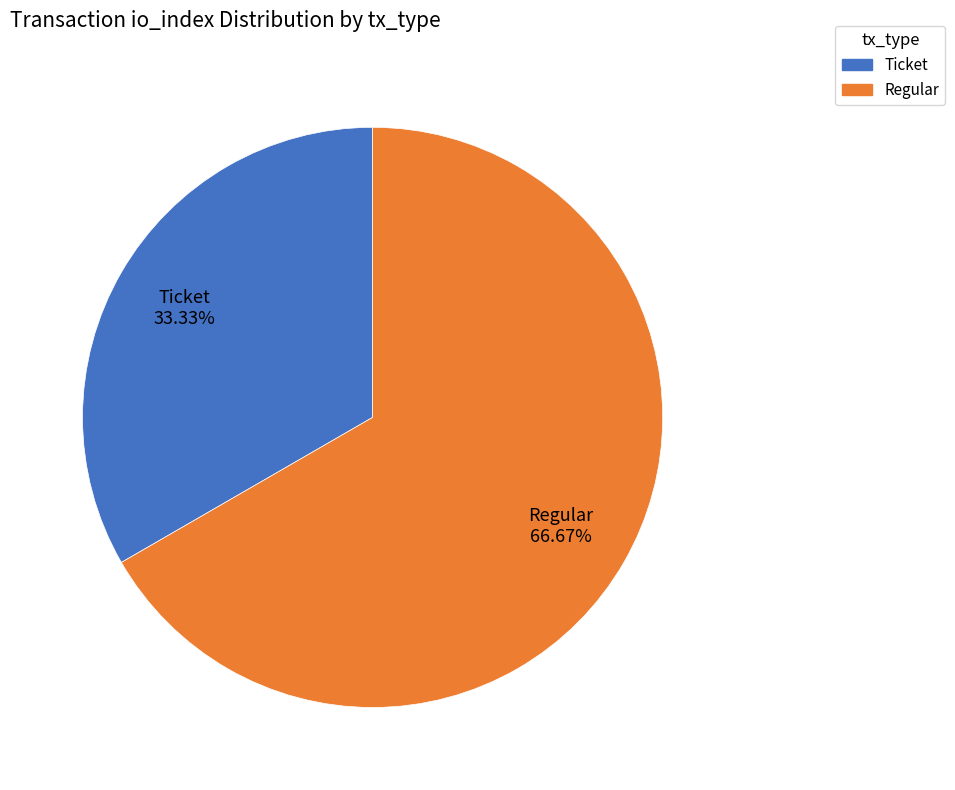

How many segments does this pie chart have?

2